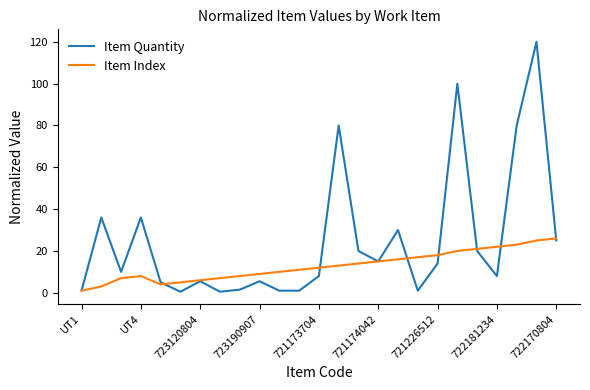

Which series has the widest spread of values?

Item Quantity